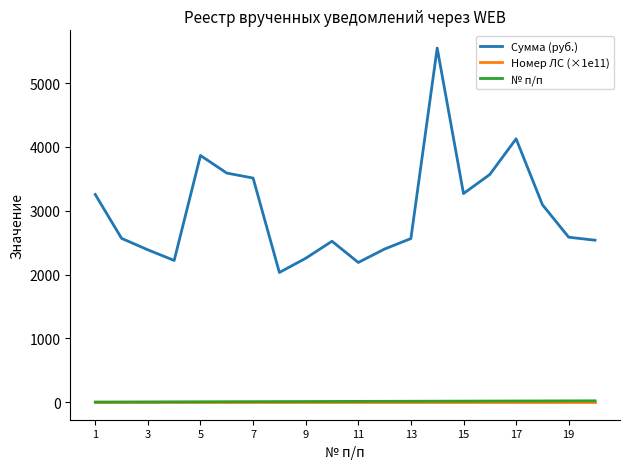

True or false: Сумма (руб.) and Номер ЛС (×1e11) intersect in this chart.

False